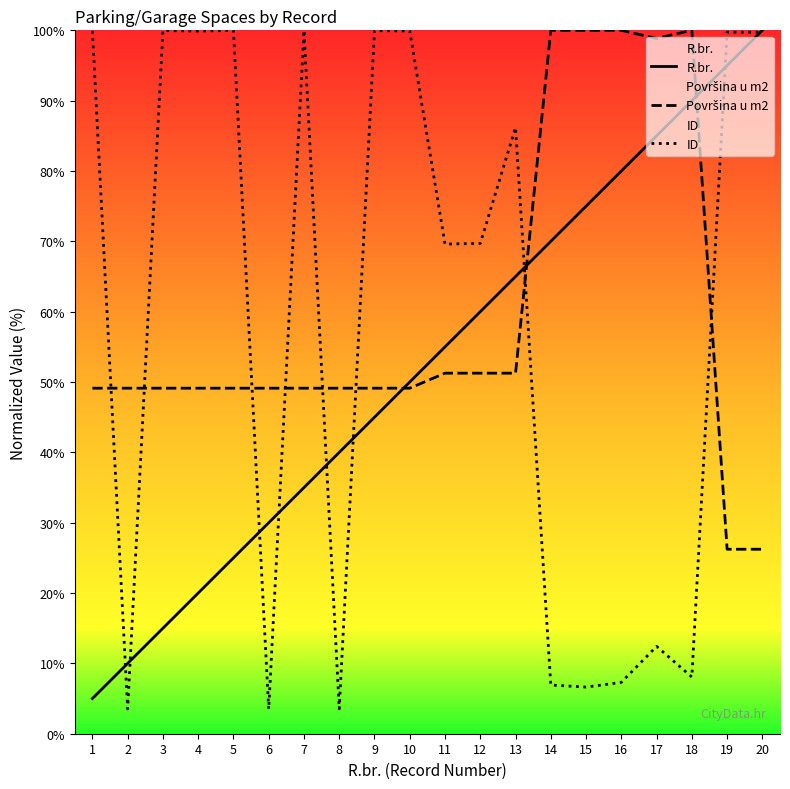

How many distinct data groups are displayed?

3